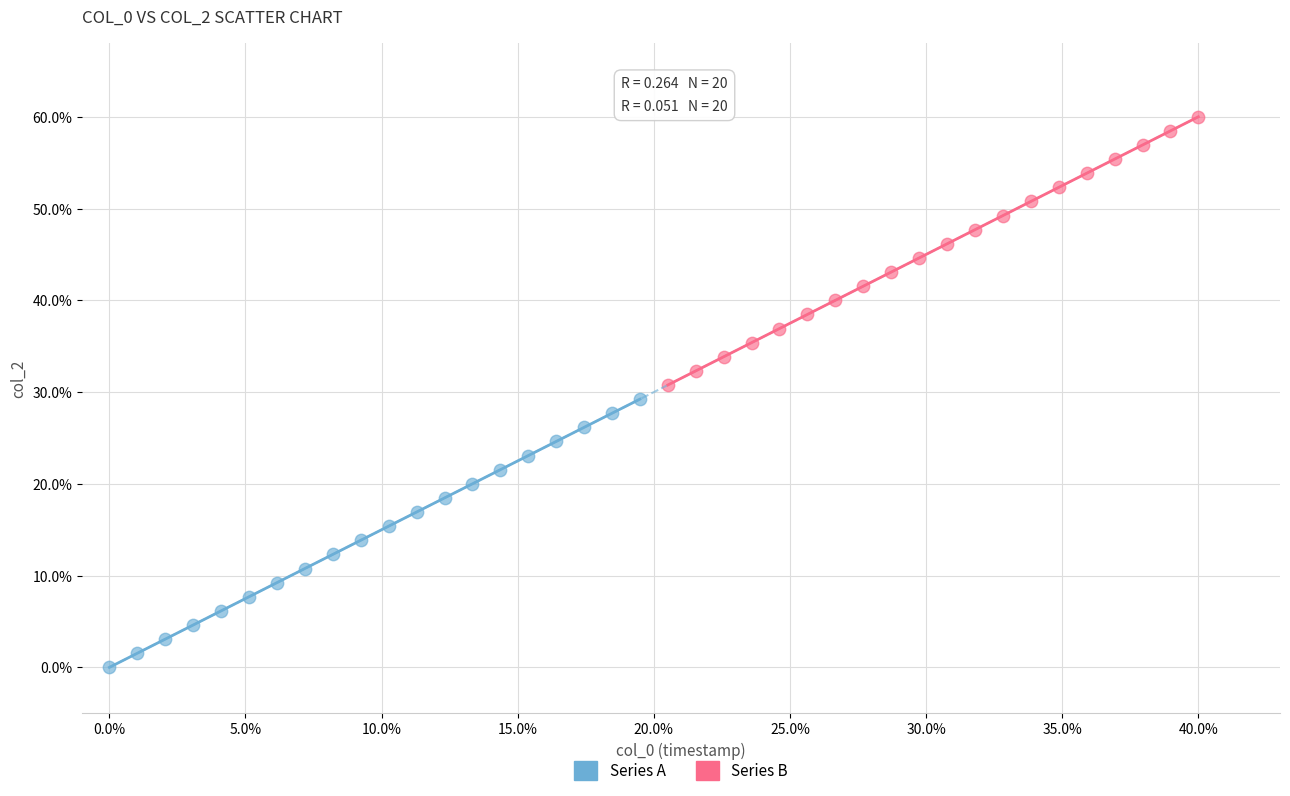

Which series contains the lowest Y value?

Series A